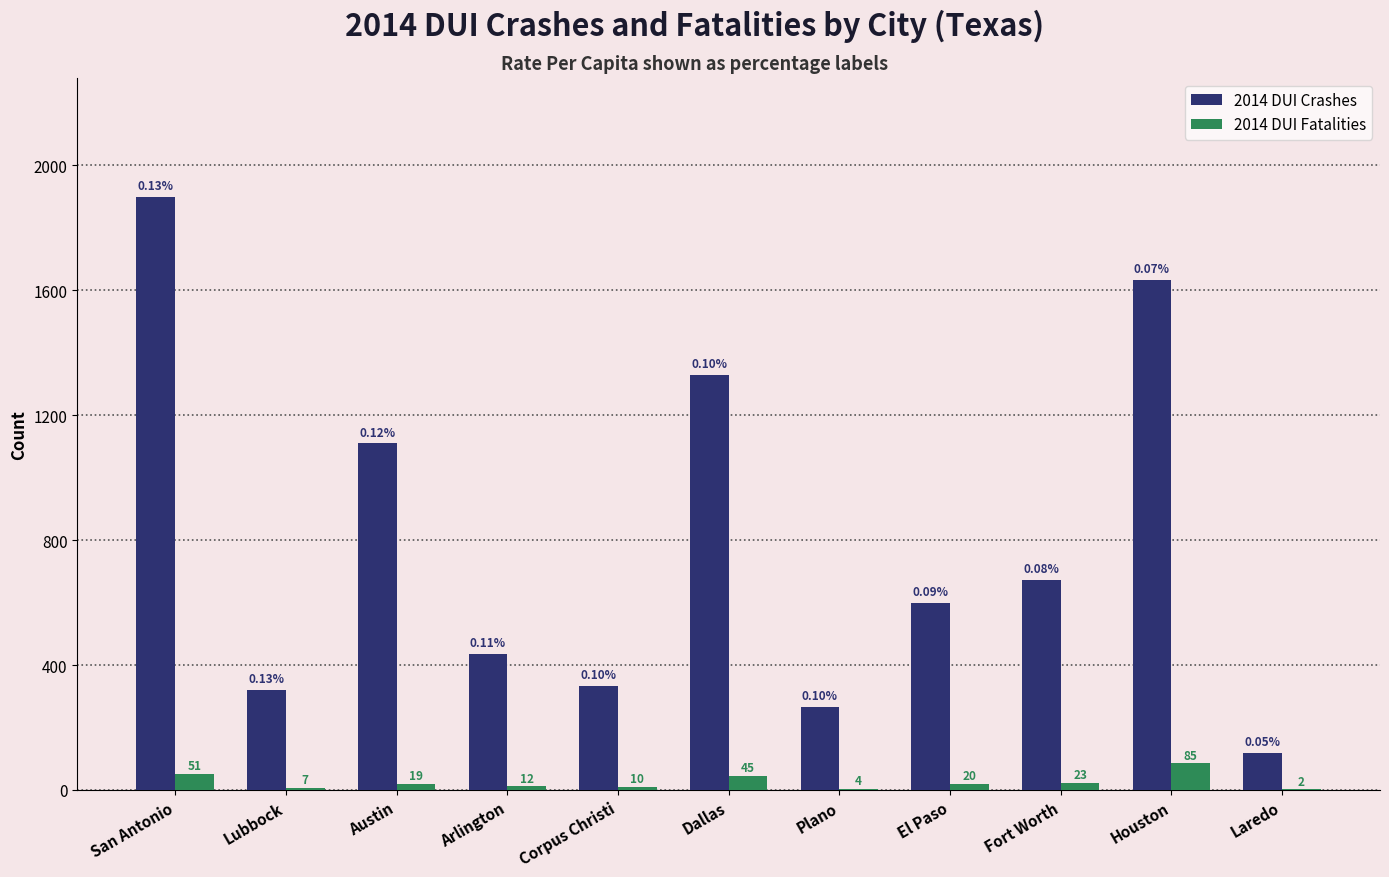

How many categories are shown in the chart?

11